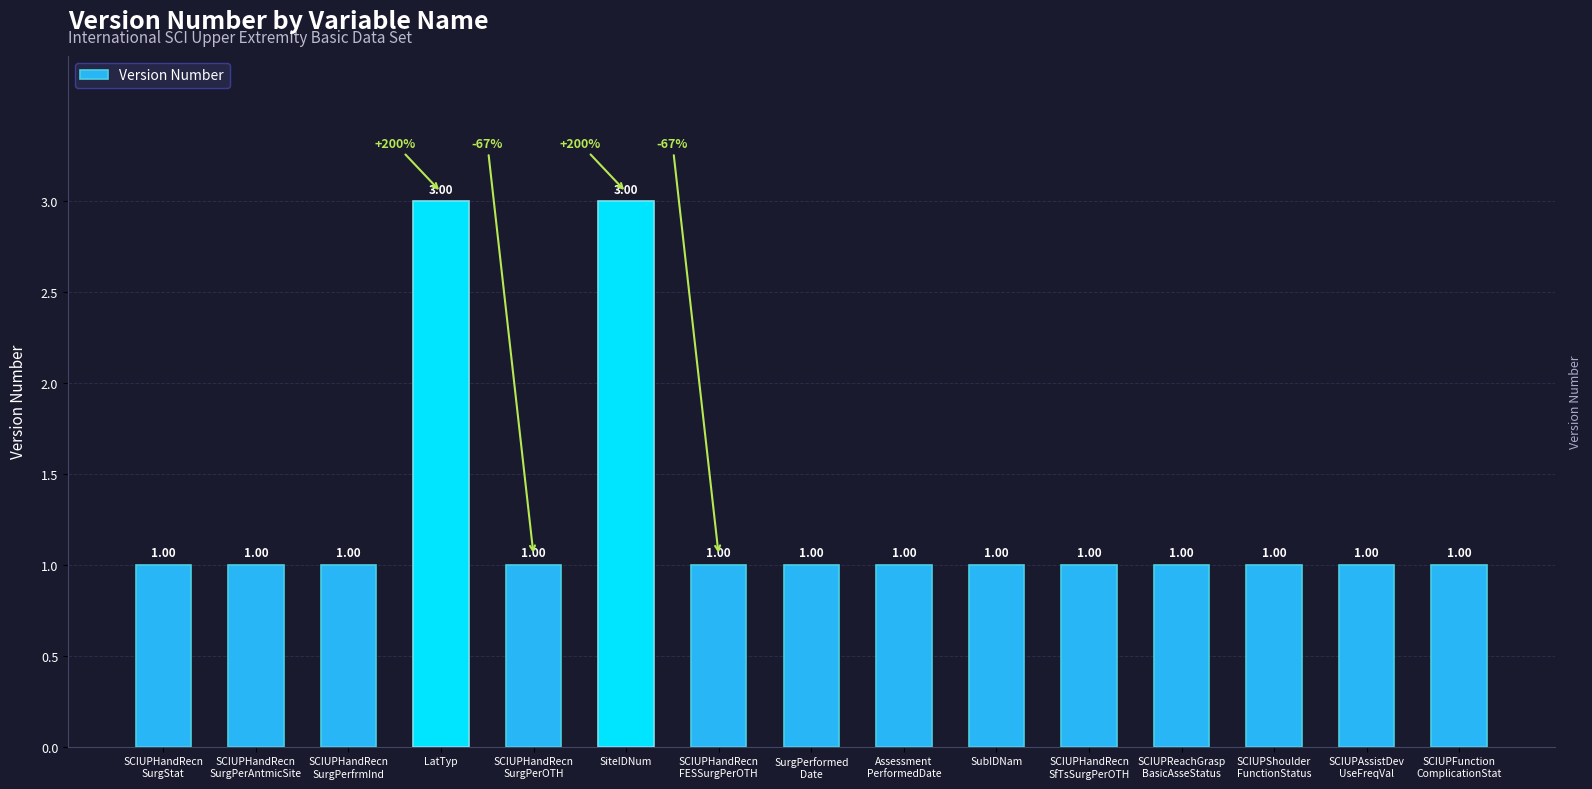

Are the bars grouped side by side (vs. stacked)?

No